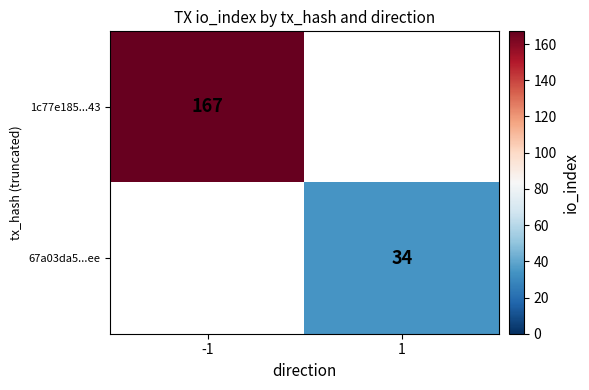

The 1c77e185...43 series shows 236 at -1. True or false?

False